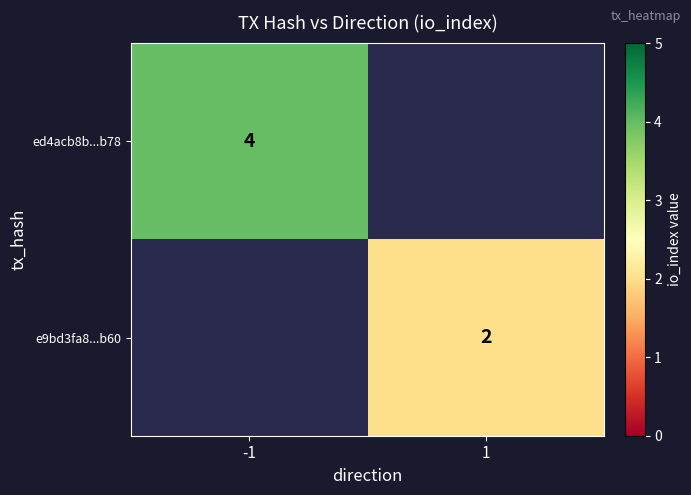

Is it true that e9bd3fa8...b60 equals 1 at 1?

False